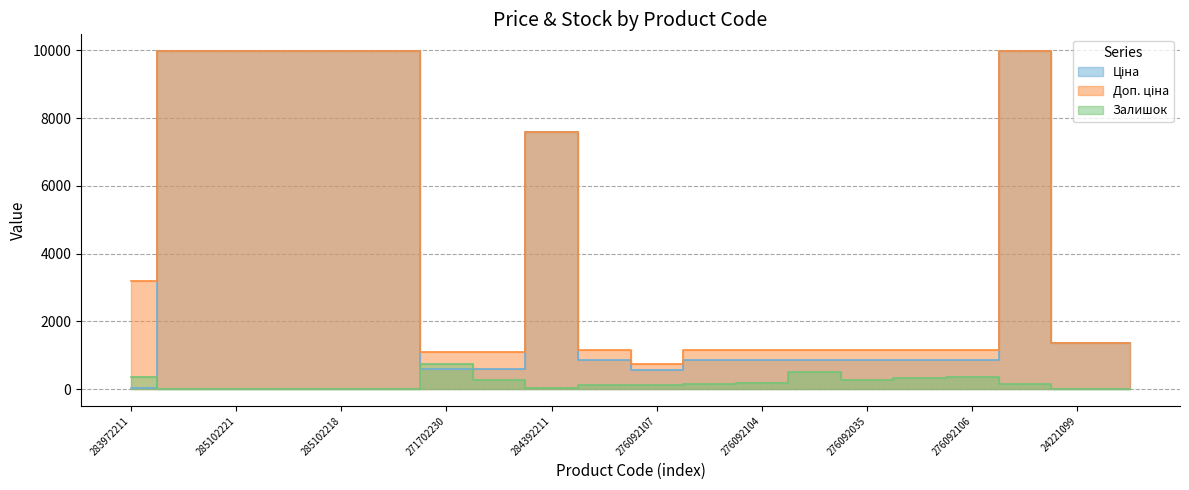

What is the label of the 11th point from the right?

276092108